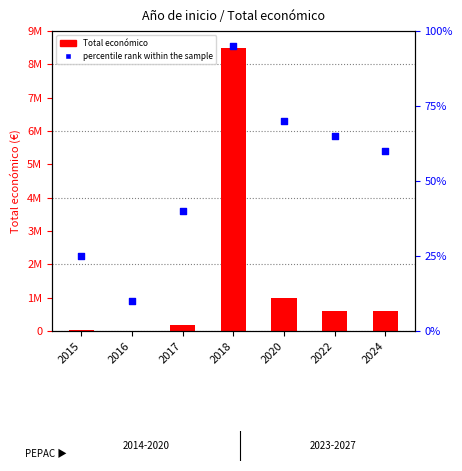

Is the value of percentile rank within the sample at 2024 greater than the value of Total económico at 2024?

No